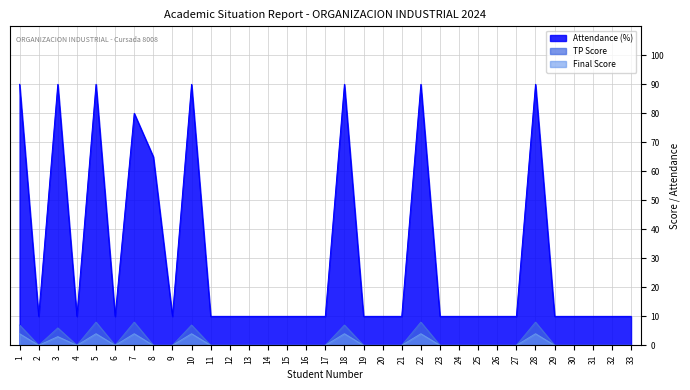

True or false: Final Score and Attendance (%) cross at least once.

False